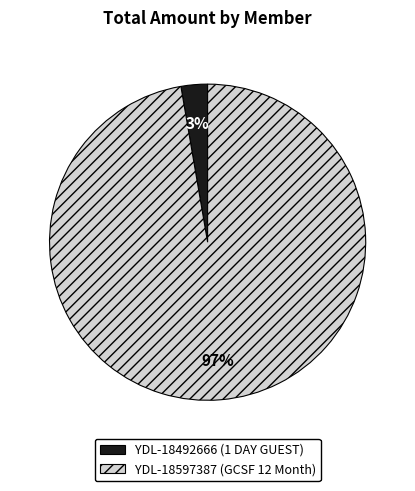

To the nearest percent, what is the combined percentage of YDL-18597387 (GCSF 12 Month) and YDL-18492666 (1 DAY GUEST)?

100%